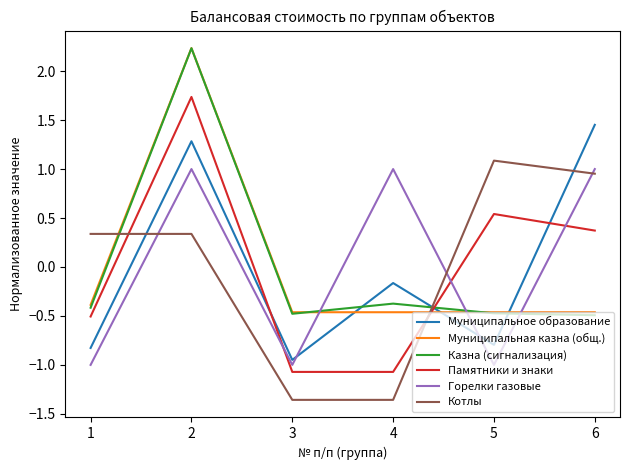

Is the value of Муниципальное образование at 2 greater than the value of Котлы at 3?

Yes